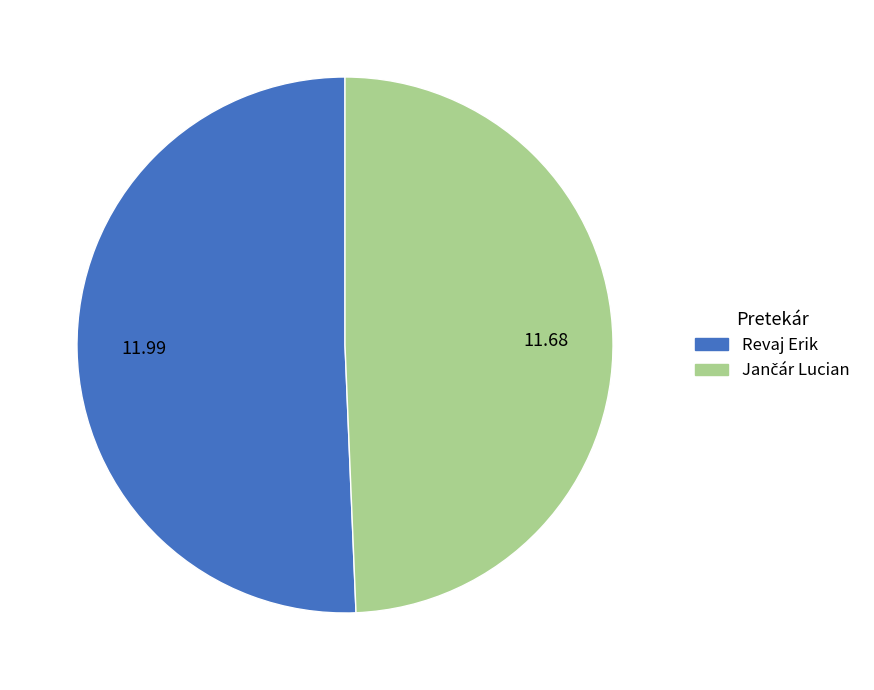

Which category accounts for the majority?

Revaj Erik